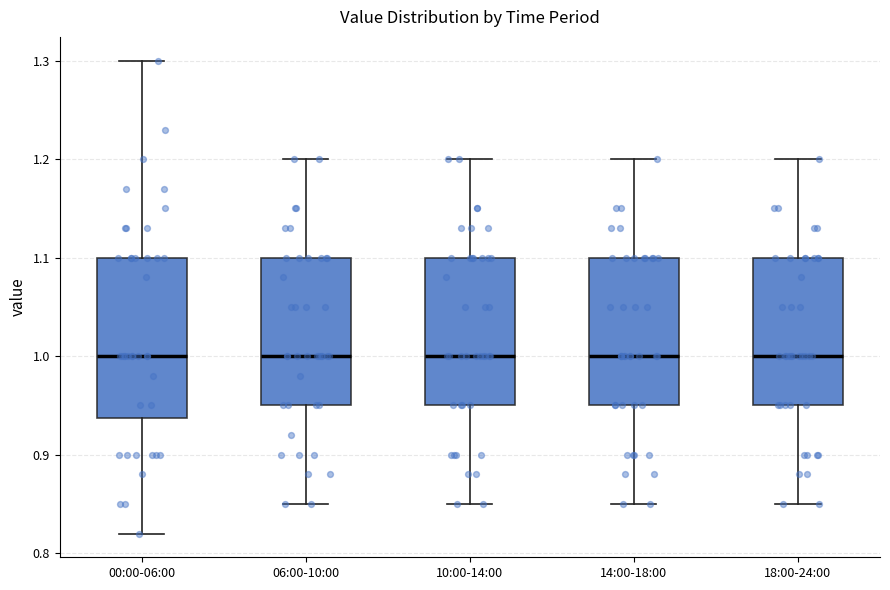

Comparing the boxes themselves (not the whiskers), which one is the tallest?

00:00-06:00